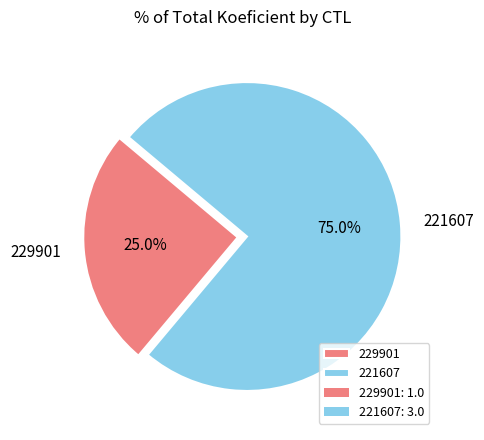

To the nearest percent, what is the average slice percentage?

50%